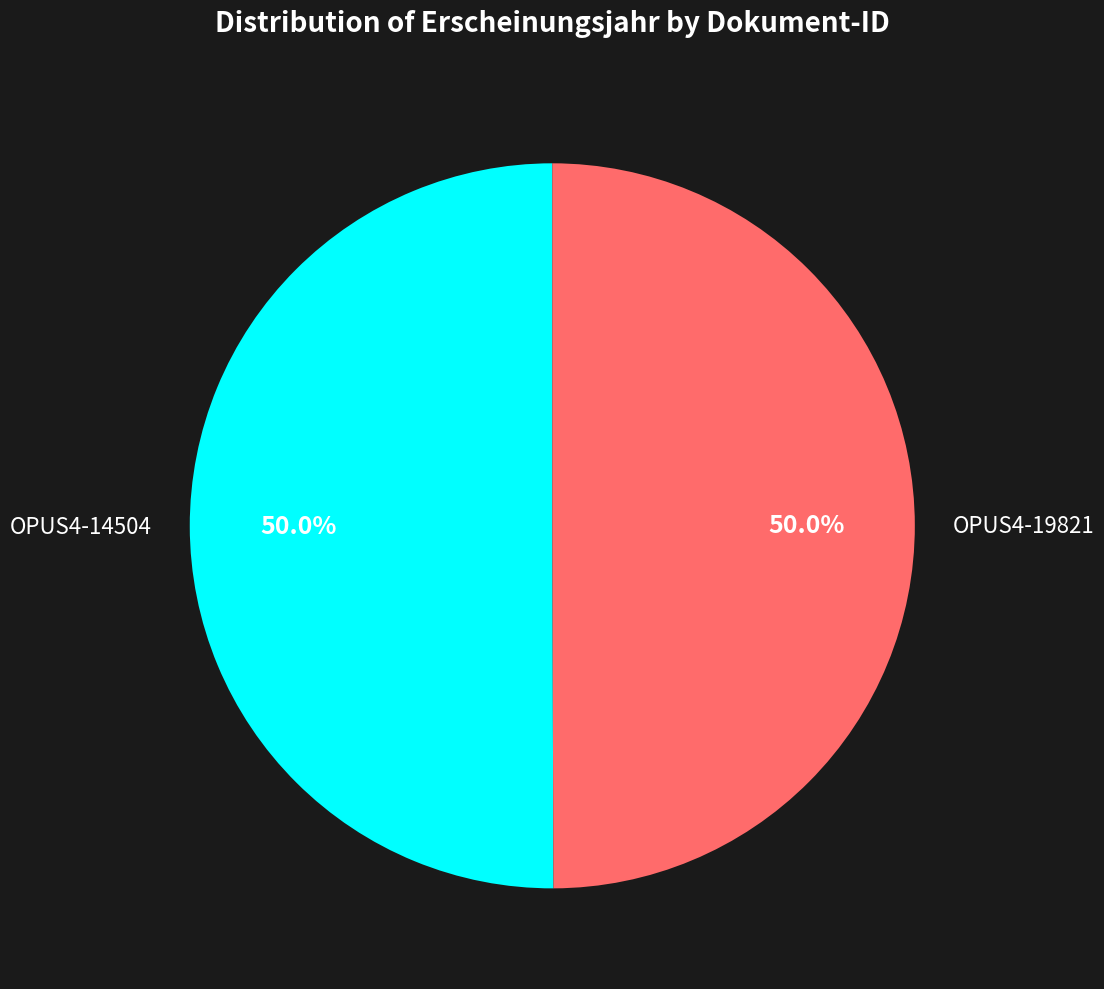

Approximately how many times larger is the value at OPUS4-14504 compared to OPUS4-19821?

1.0